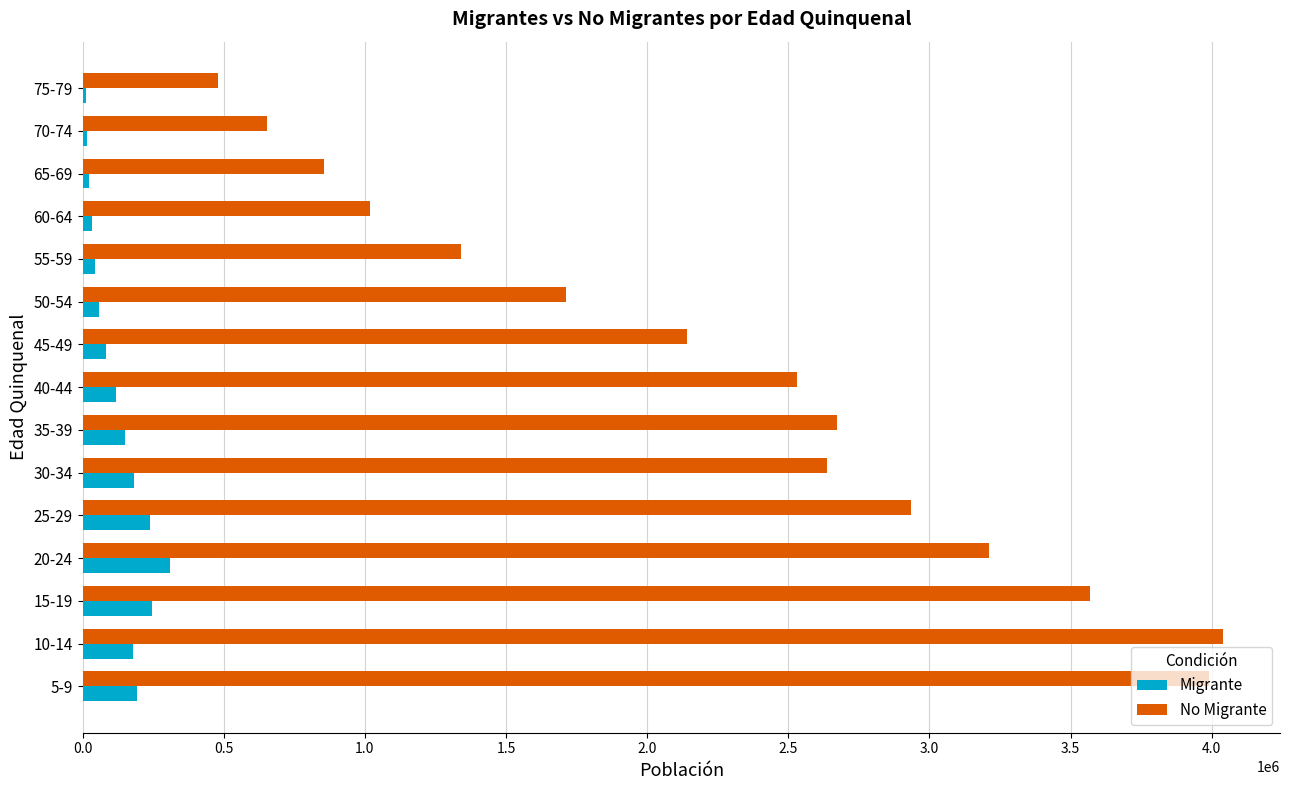

What is the total value across all series at 35-39?

2822424.0